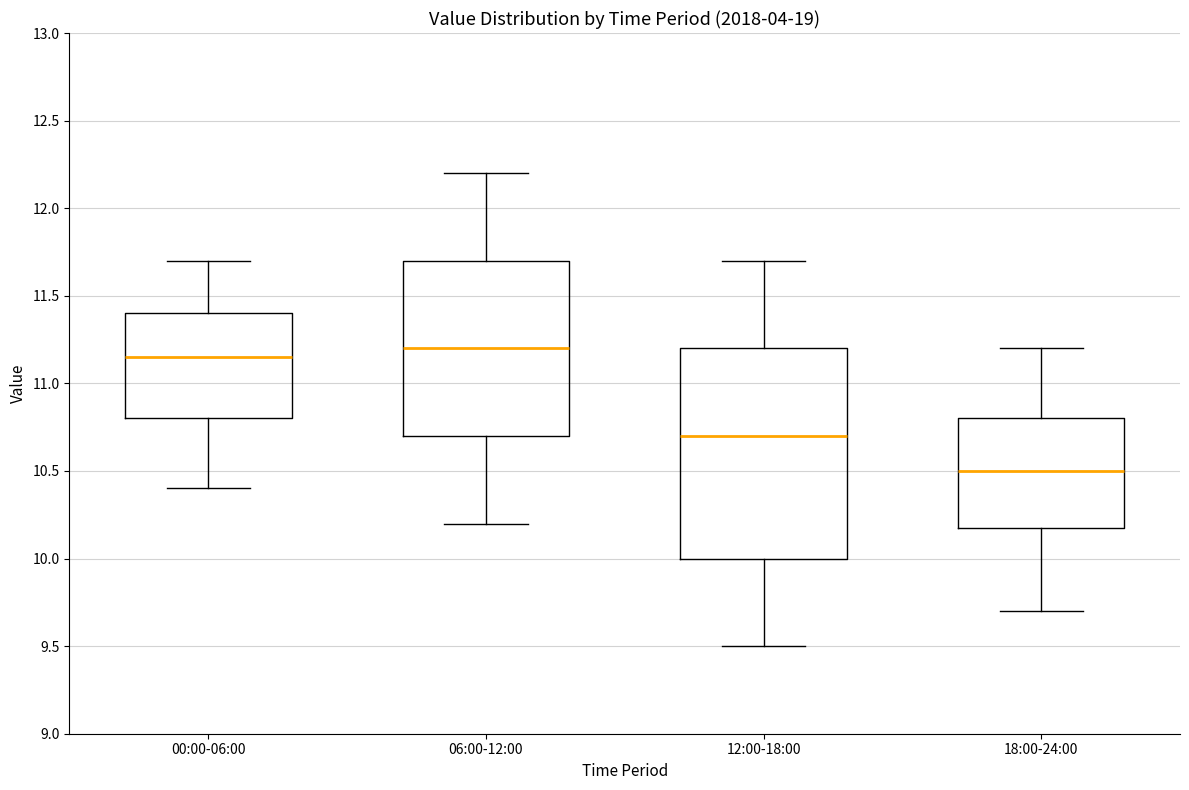

Where is the lower edge of the box for 18:00-24:00 on the y-axis? The values are not printed on the chart, so give them approximately, as read against the axis.

10.20